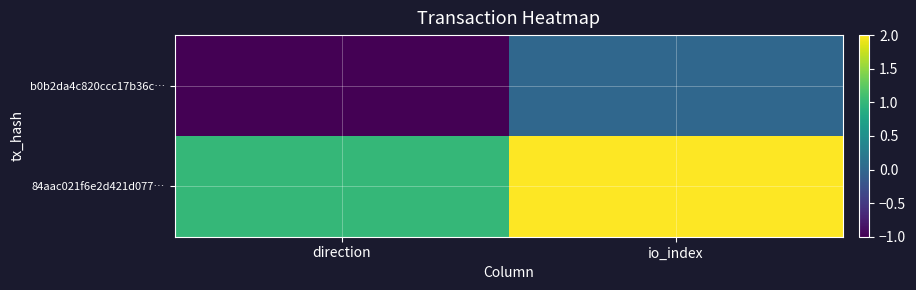

Reading left to right, transcribe all the data shown in this chart.

b0b2da4c820ccc17b36c…: direction=-1	io_index=0
84aac021f6e2d421d077…: direction=1	io_index=2